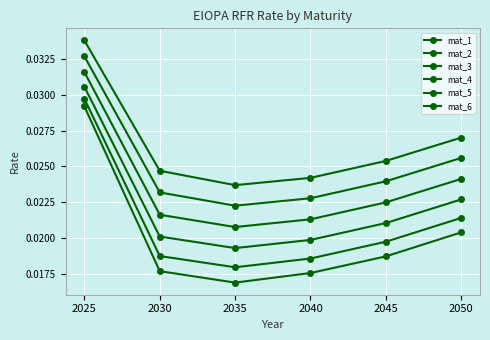

Count the mat_6 values in the range 0 to 1.

6